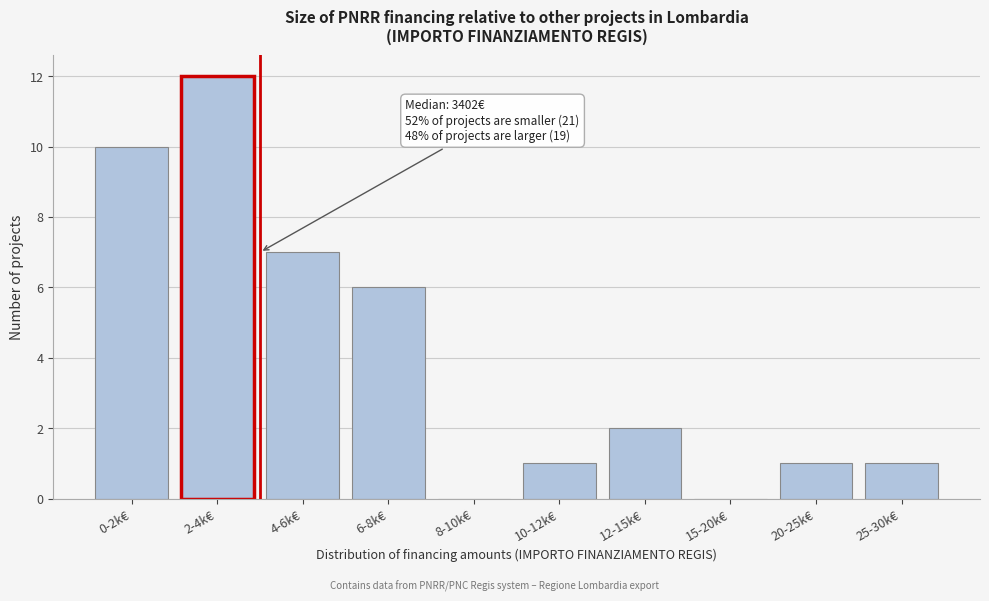

Reading left to right, transcribe all the data shown in this chart.

0-2k€=10	2-4k€=12	4-6k€=7	6-8k€=6	8-10k€=0	10-12k€=1	12-15k€=2	15-20k€=0	20-25k€=1	25-30k€=1